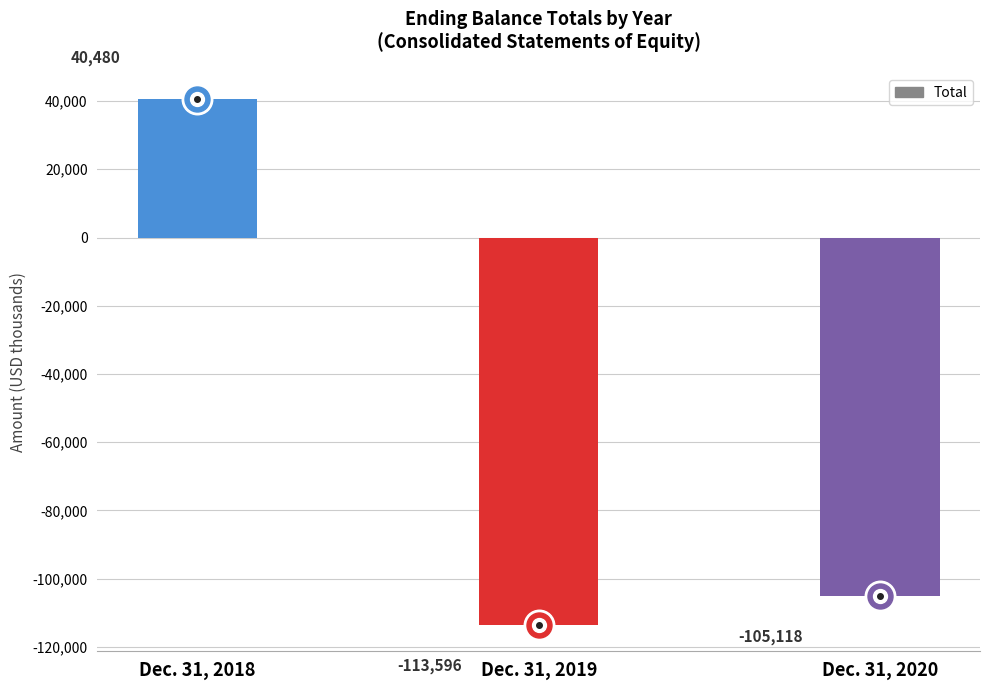

What is the difference between the values at Dec. 31, 2019 and Dec. 31, 2018?

154076